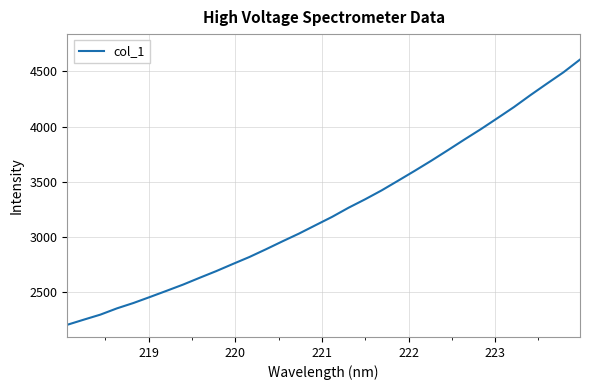

What is the maximum value shown in the chart?

4606.5